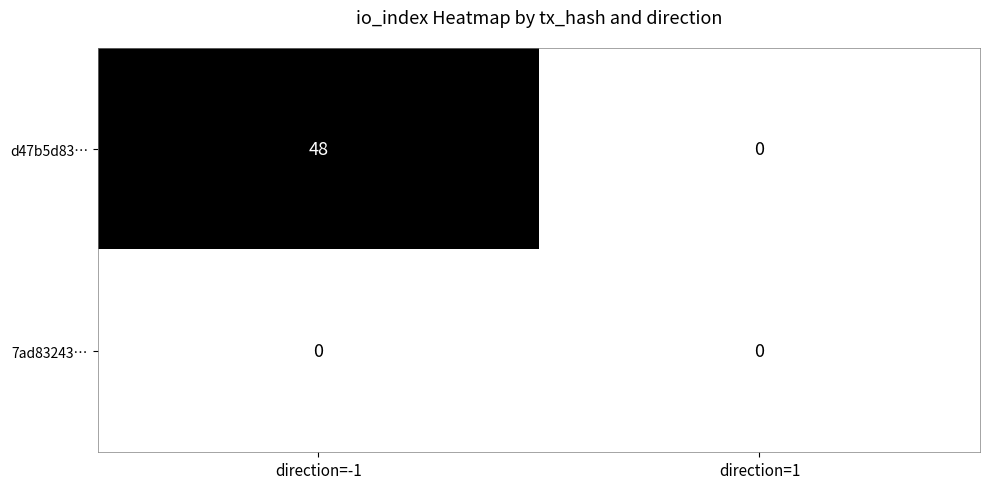

Reading left to right, extract all data points from this chart.

d47b5d83…: 48	0
7ad83243…: 0	0